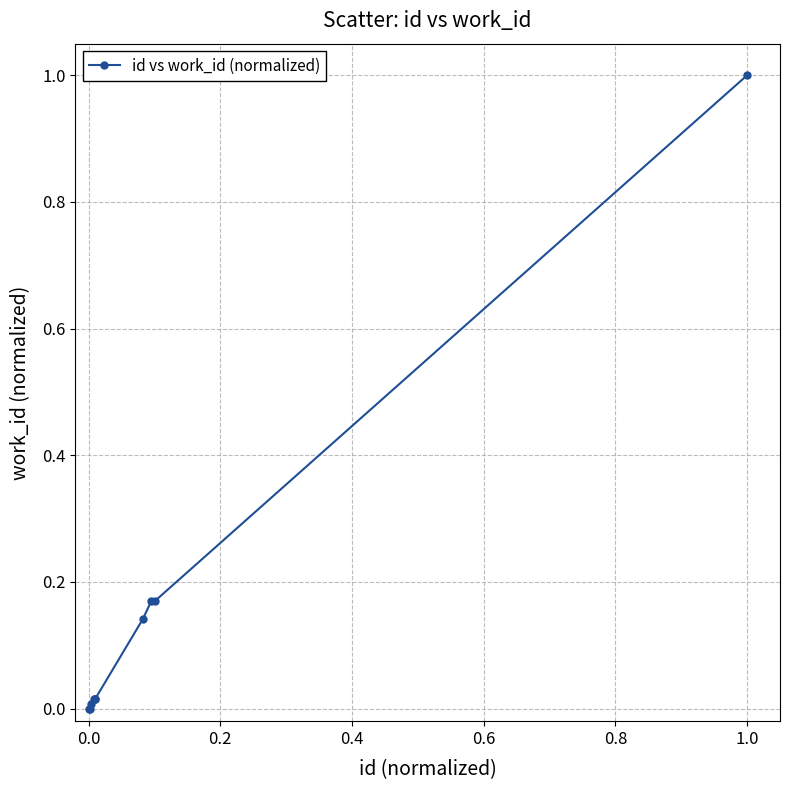

What is the difference between the maximum and minimum values?

1.0